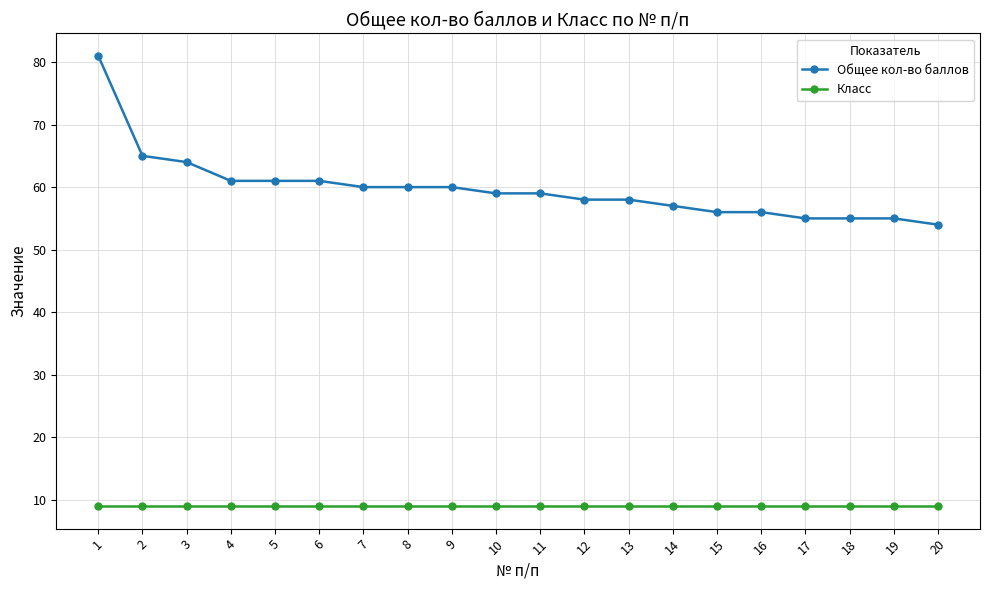

At how many categories does at least one series exceed 10?

20